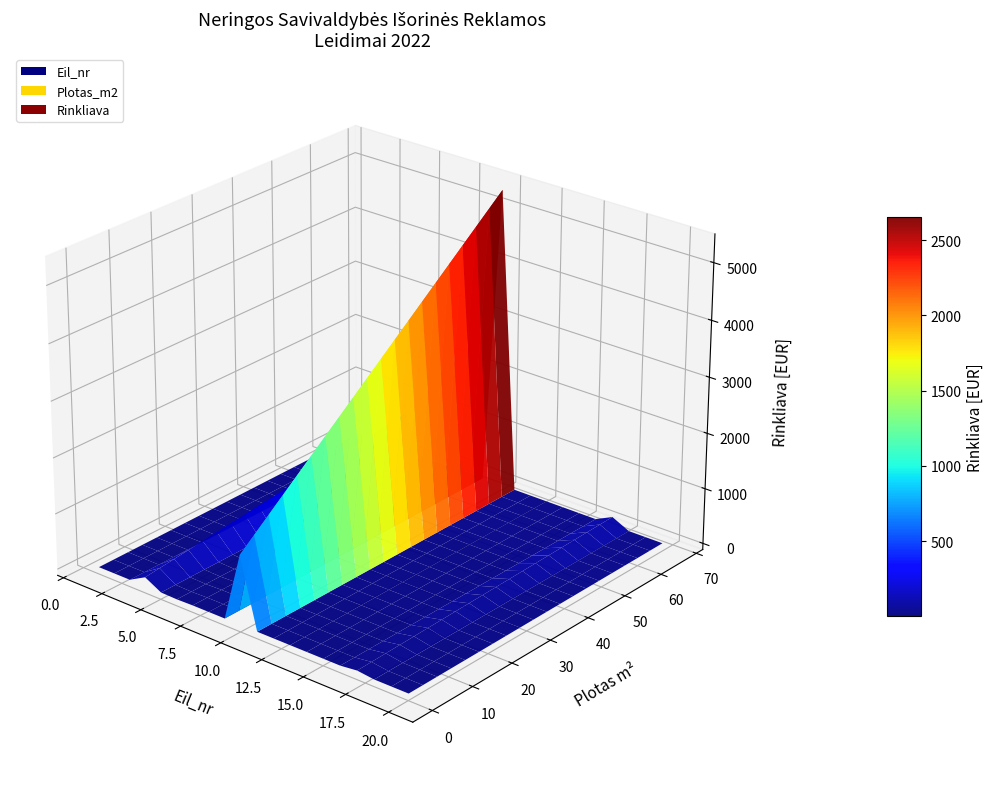

Reading left to right, list all the values displayed in this chart.

Eil_nr: 1=1.0	2=2.0	3=3.0	4=4.0	5=5.0	6=6.0	7=7.0	8=8.0	9=9.0	10=10.0	11=11.0	12=12.0	13=13.0	14=14.0	15=15.0	16=16.0	17=17.0	18=18.0	19=19.0	20=20.0
Plotas_m2: 1=67.0	2=11.4	3=0.9	4=2.4	5=1.3	6=0.9	7=1.0	8=0.1	9=11.7	10=45.0	11=2.4	12=25.6	13=3.3	14=2.7	15=0.7	16=3.7	17=1.3	18=4.1	19=0.2	20=2.4
Rinkliava: 1=25.0	2=25.0	3=25.0	4=554.0	5=25.0	6=0.0	7=25.0	8=25.0	9=25.0	10=4140.0	11=25.0	12=25.0	13=25.0	14=25.0	15=25.0	16=25.0	17=140.0	18=25.0	19=25.0	20=25.0